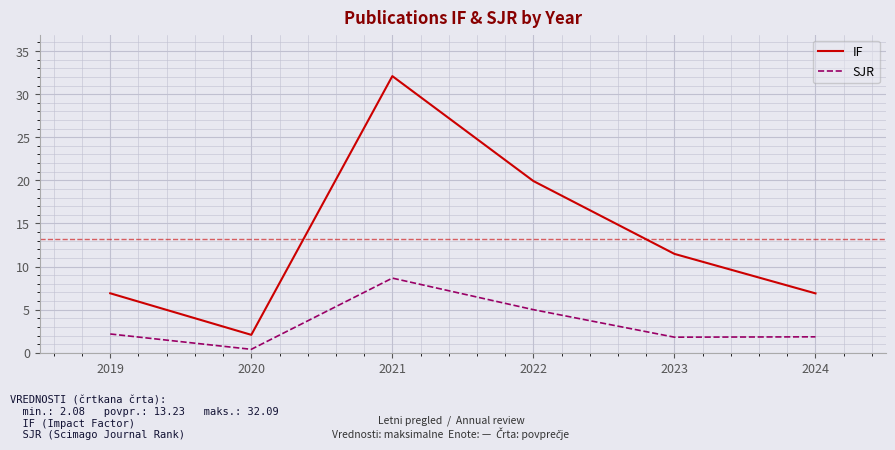

Which series changed the most between 2019 and 2020?

IF